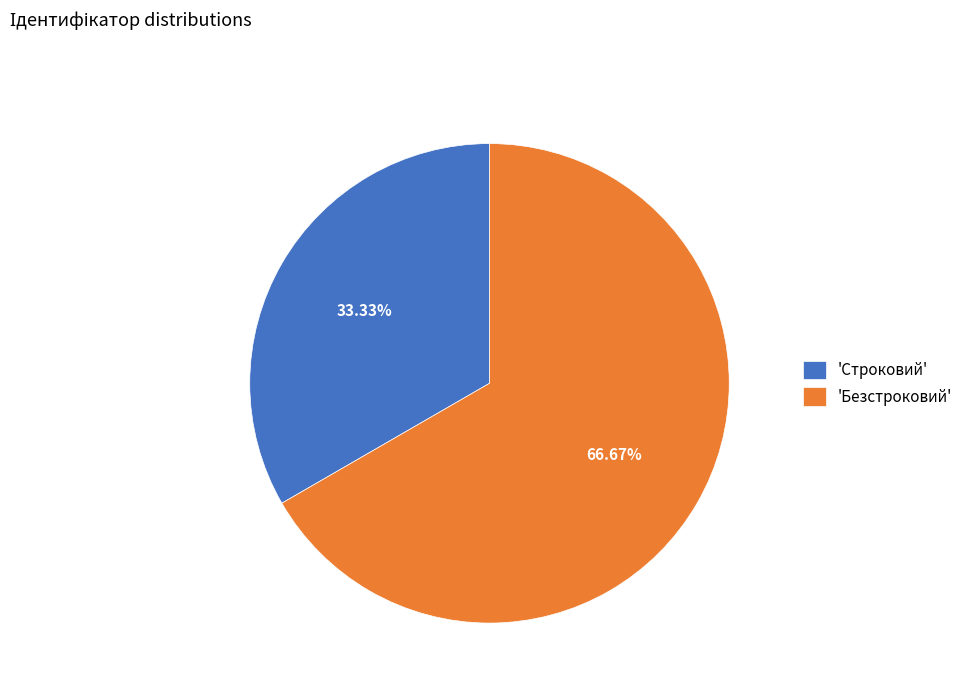

Rank the categories by value from lowest to highest.

'Строковий', 'Безстроковий'